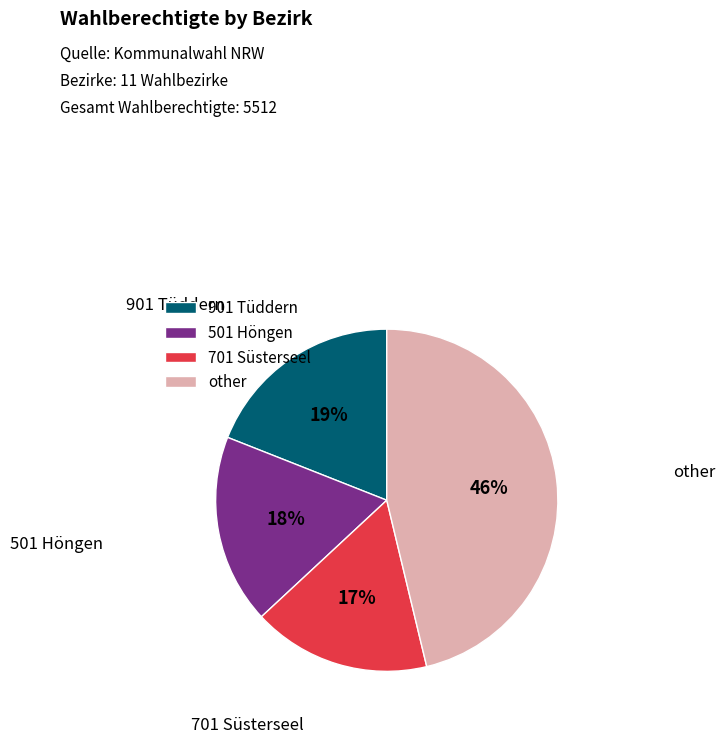

To the nearest percent, what is the difference between the largest and smallest slice percentages?

29%